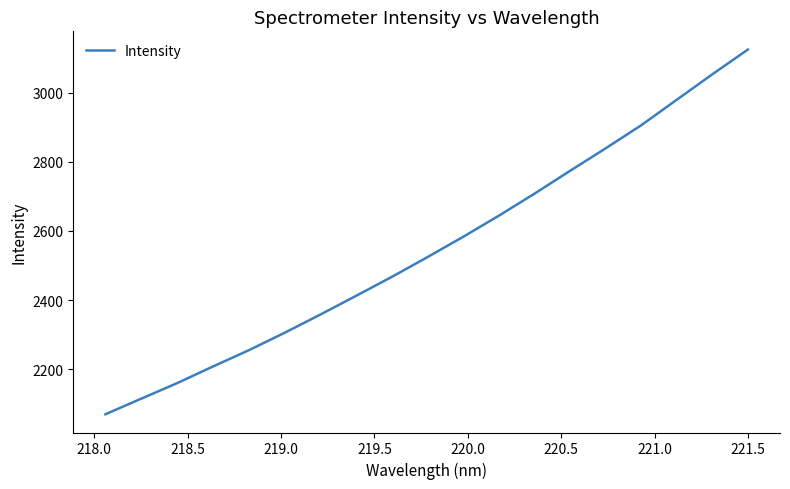

Count the number of values greater than 2523.

10